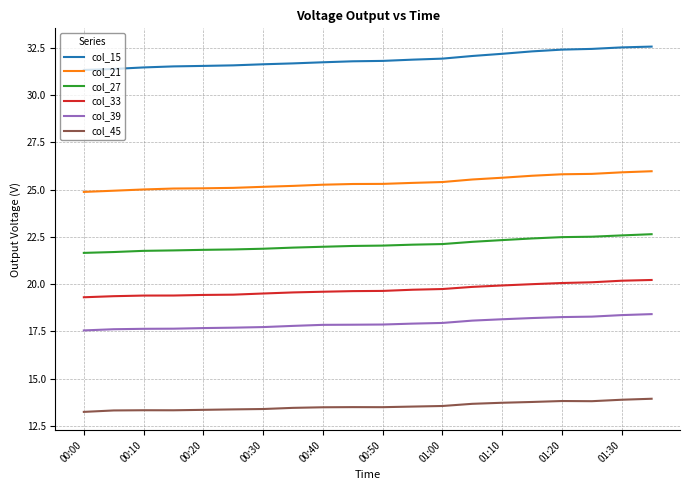

What is the maximum value shown in the chart?

32.6